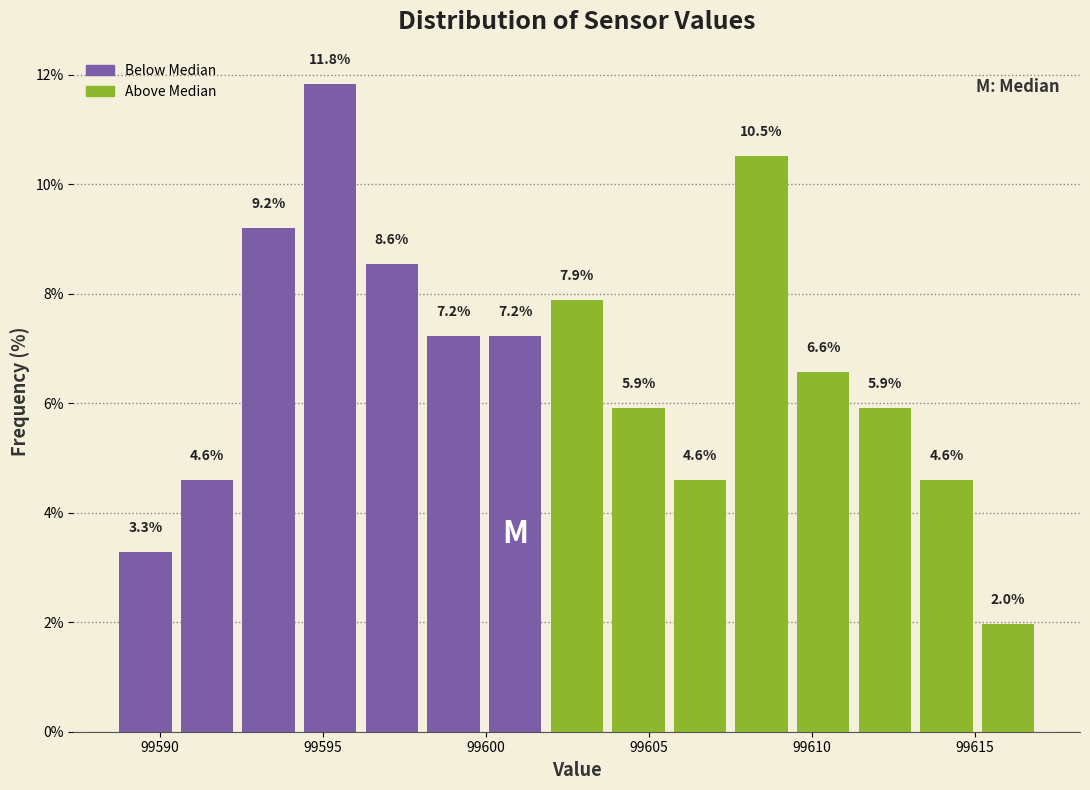

Read against the x-axis, roughly where is the centre of the tallest bar?

99595.0